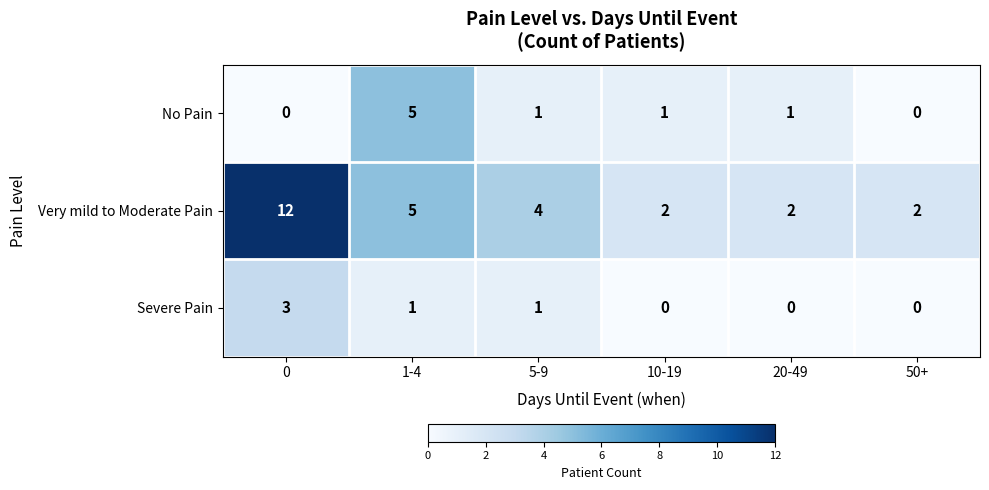

At how many categories does at least one series exceed 0?

6